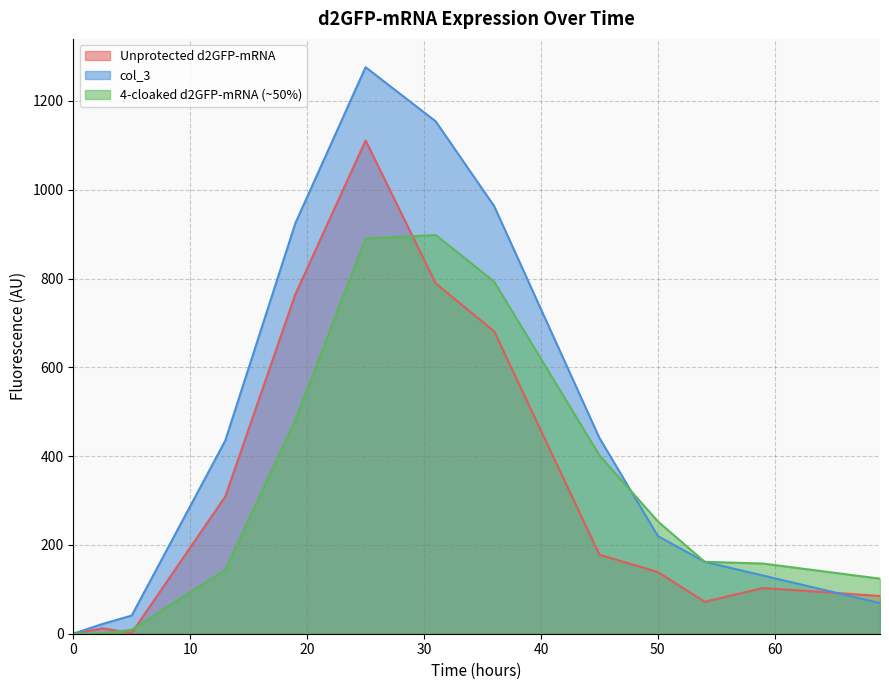

List the series in order of their peak value, highest first.

col_3, Unprotected d2GFP-mRNA, 4-cloaked d2GFP-mRNA (~50%)